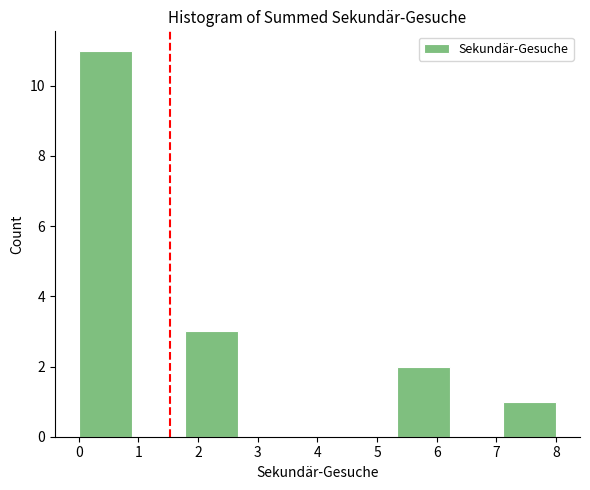

Over which range of the x-axis is the bar tallest?

0.0 to 0.9